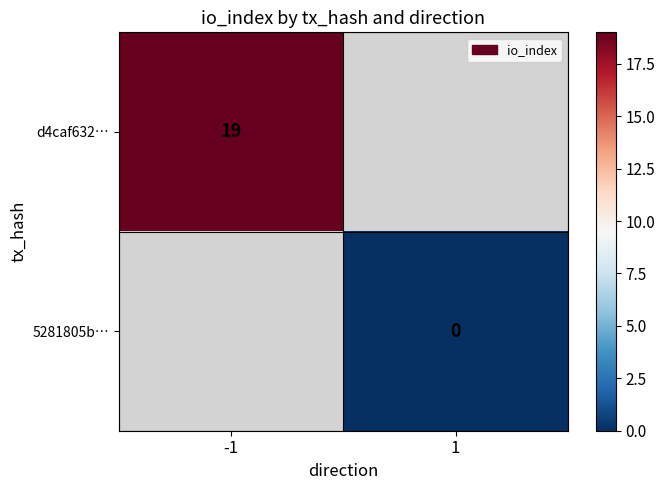

The d4caf632… series shows 10 at -1. True or false?

False